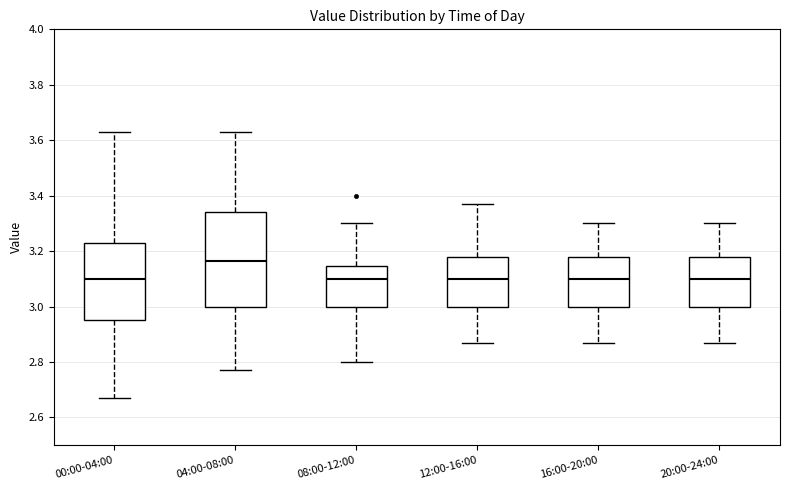

Which box has the highest median line?

04:00-08:00